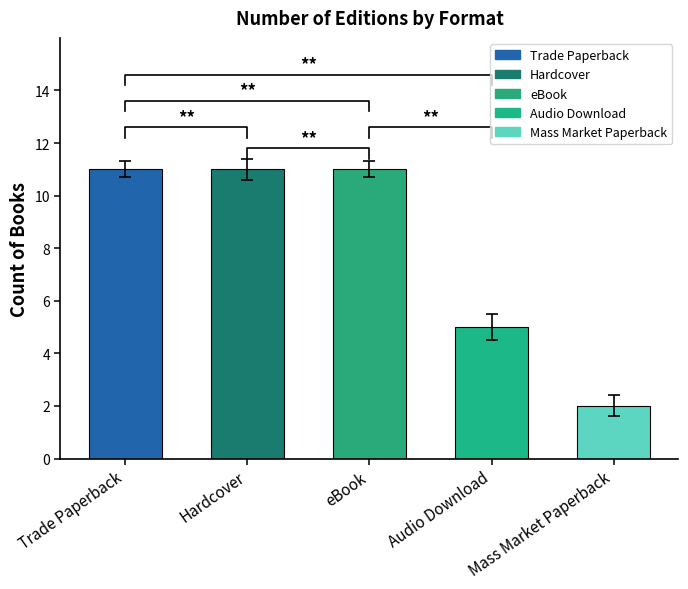

What is the label of the 2nd bar from the left?

Hardcover